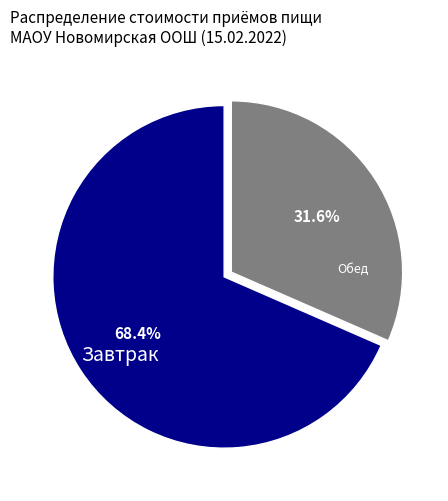

Is there a majority slice in this chart?

Yes